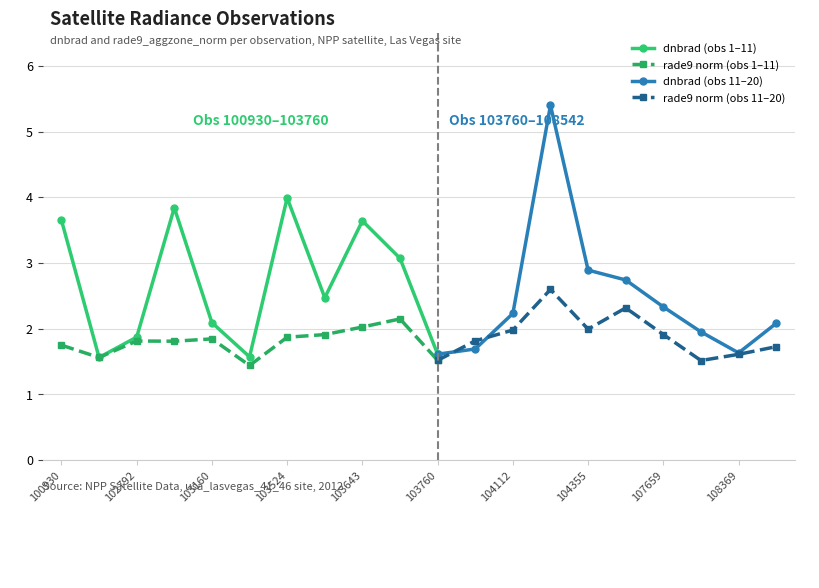

What is the sum of the rade9_aggzone_norm values at 103643 and 103524?

3.9